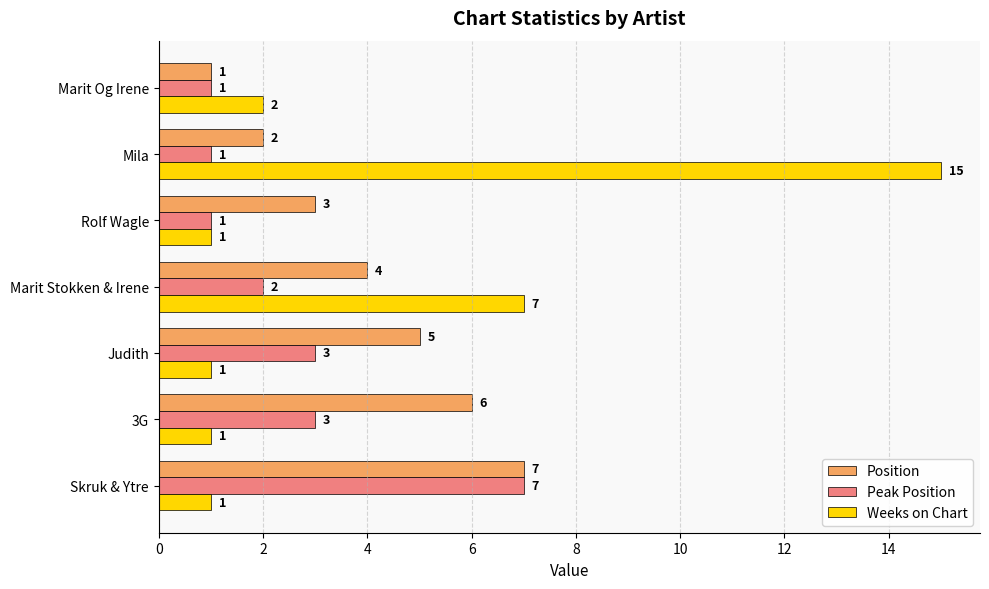

What are all the series names shown in the legend?

Position, Peak Position, Weeks on Chart